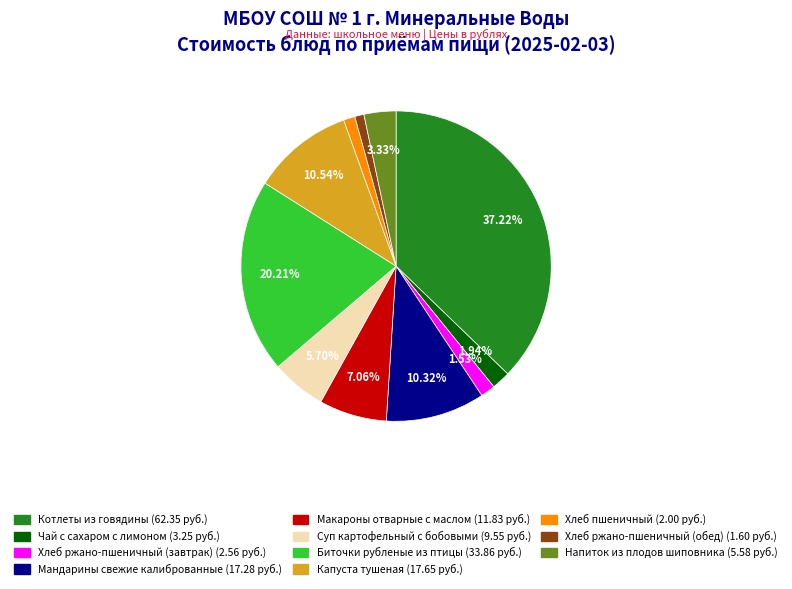

Which category has the biggest portion of the pie?

Котлеты из говядины